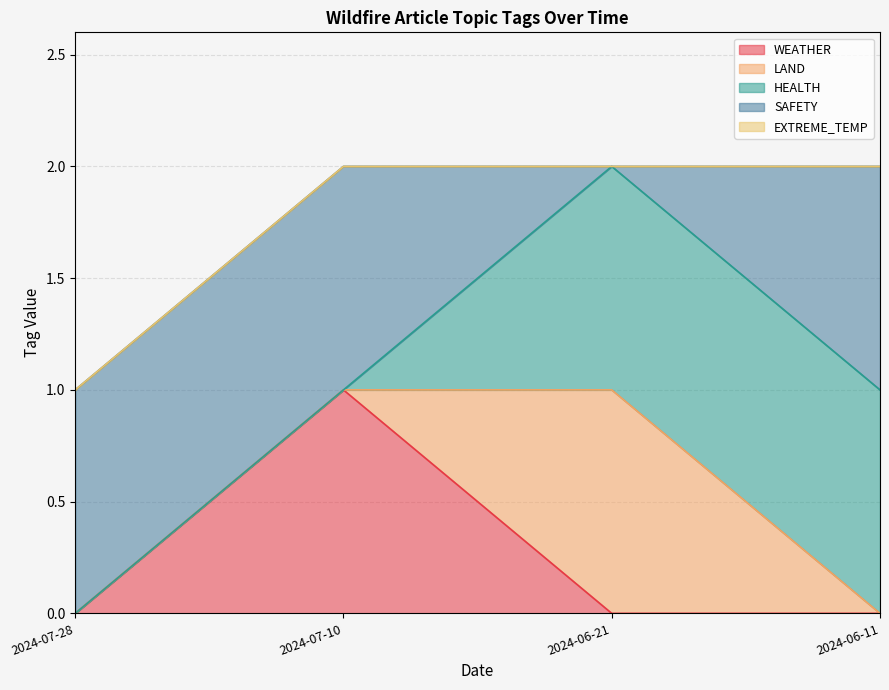

How many interior local valleys does the SAFETY series have?

1